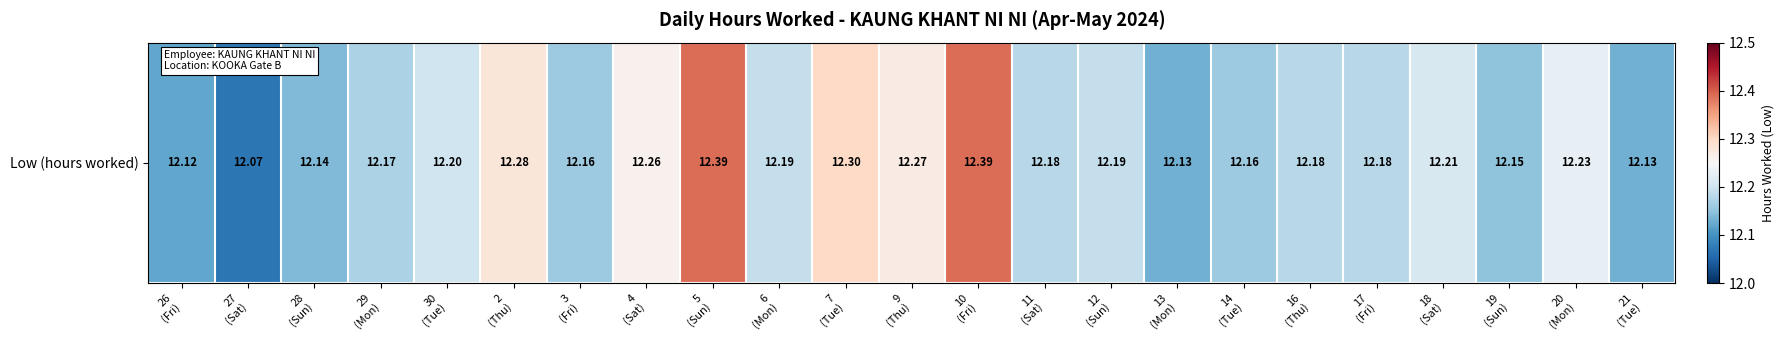

The chart shows a value of 12.2 at 14
(Tue). True or false?

True